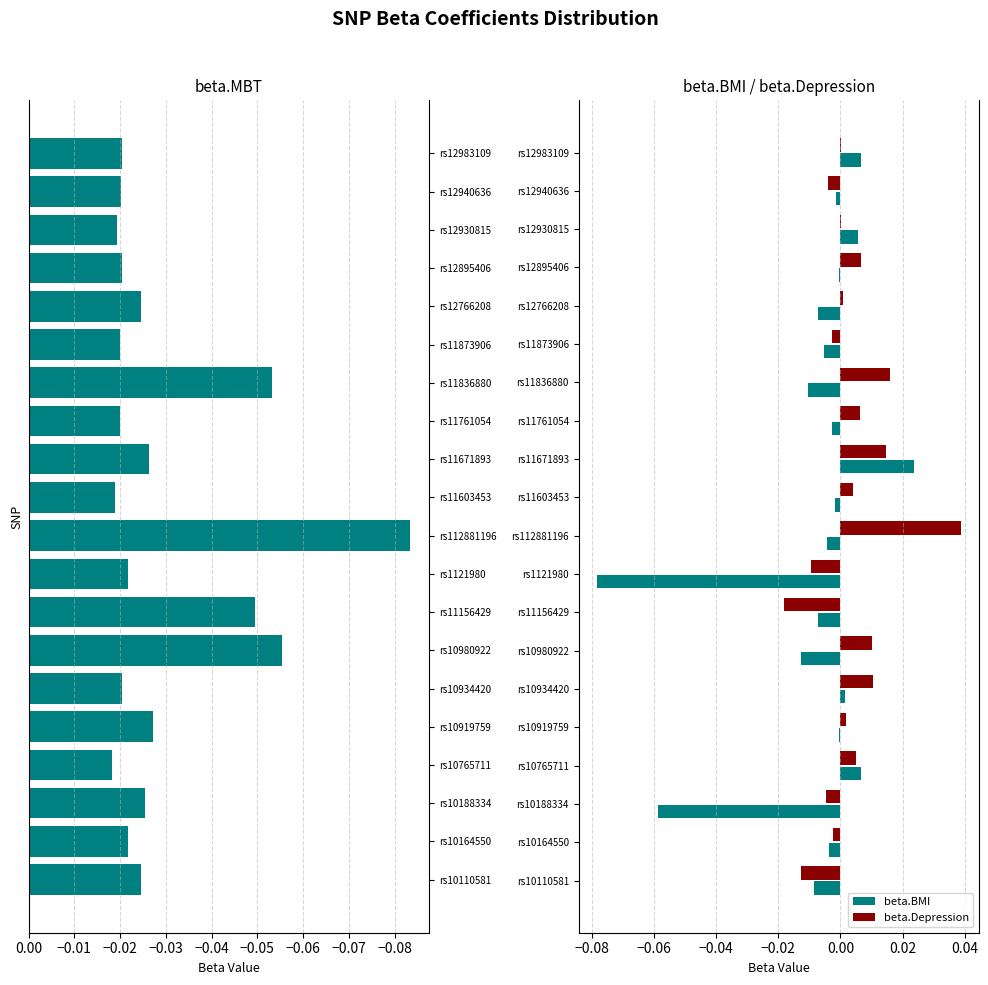

Is the value of beta.BMI at rs12895406 greater than the value of beta.Depression at rs12940636?

Yes